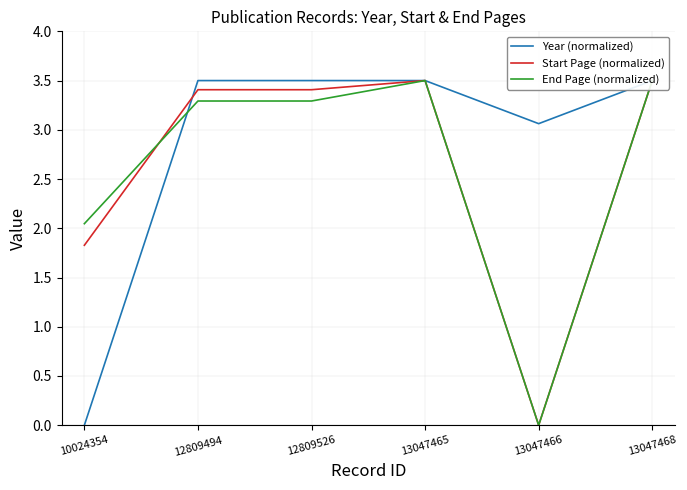

The Year (normalized) series shows 6.1 at 12809494. True or false?

False